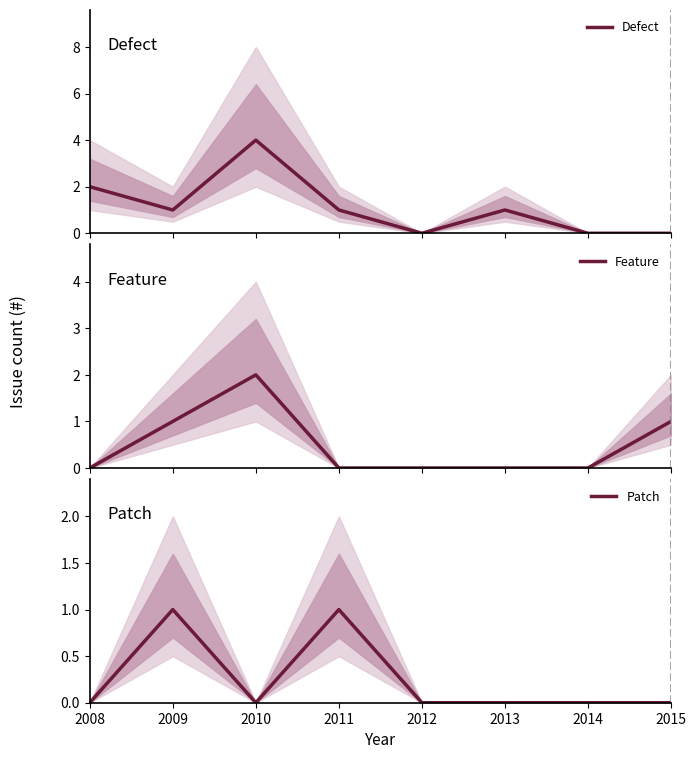

What is the total value across all series at 2013?

1